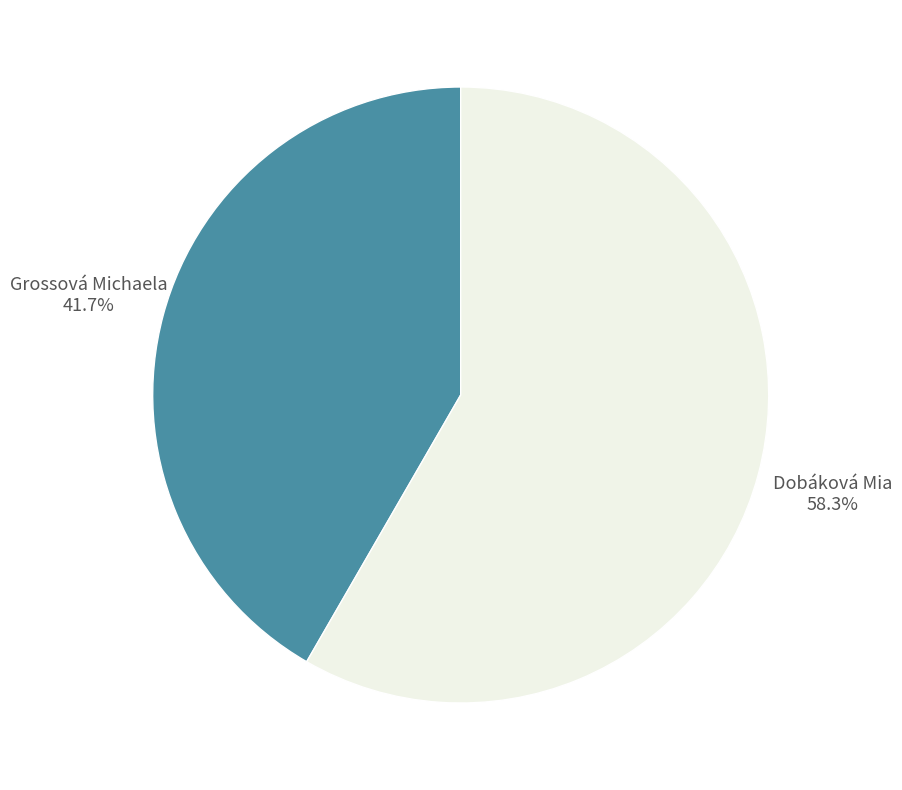

What is the largest slice in the pie chart?

Dobáková Mia